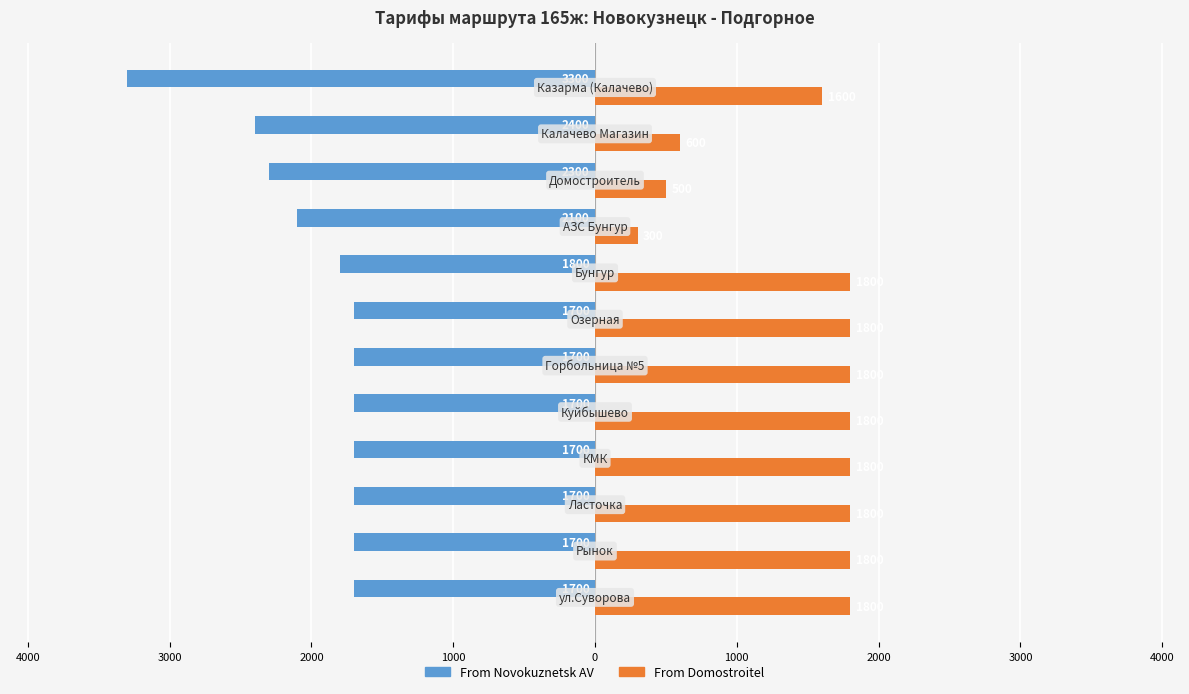

What are all the series names shown in the legend?

From Novokuznetsk AV, From Domostroitel